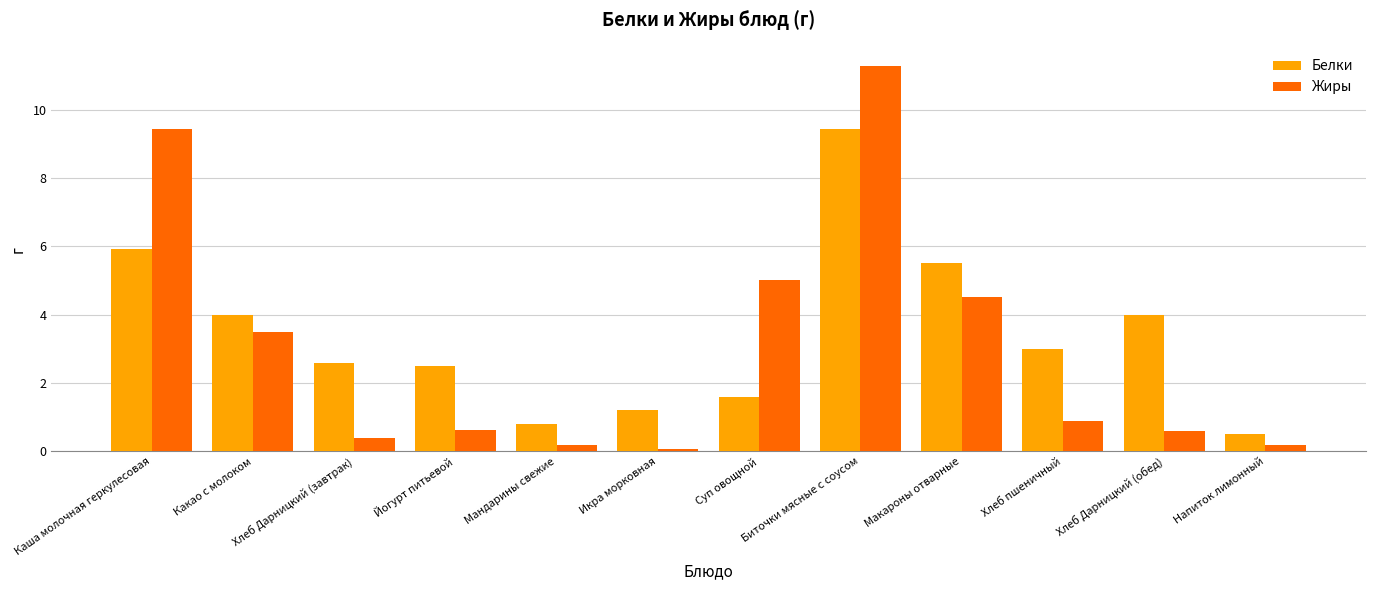

Which series has the largest total across all categories?

Белки